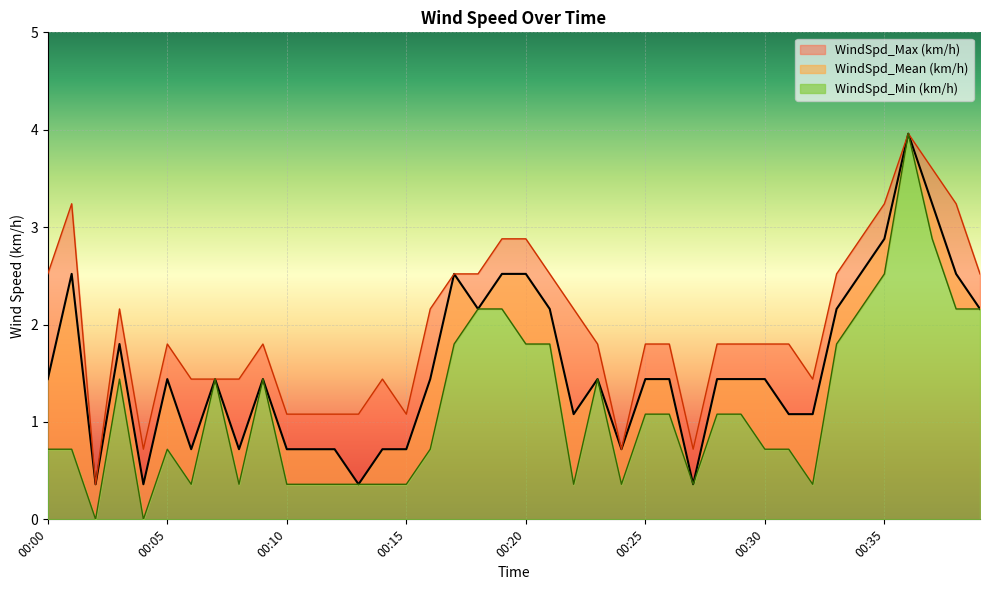

True or false: WindSpd_Mean (km/h) has more than 1 interior local peaks.

True